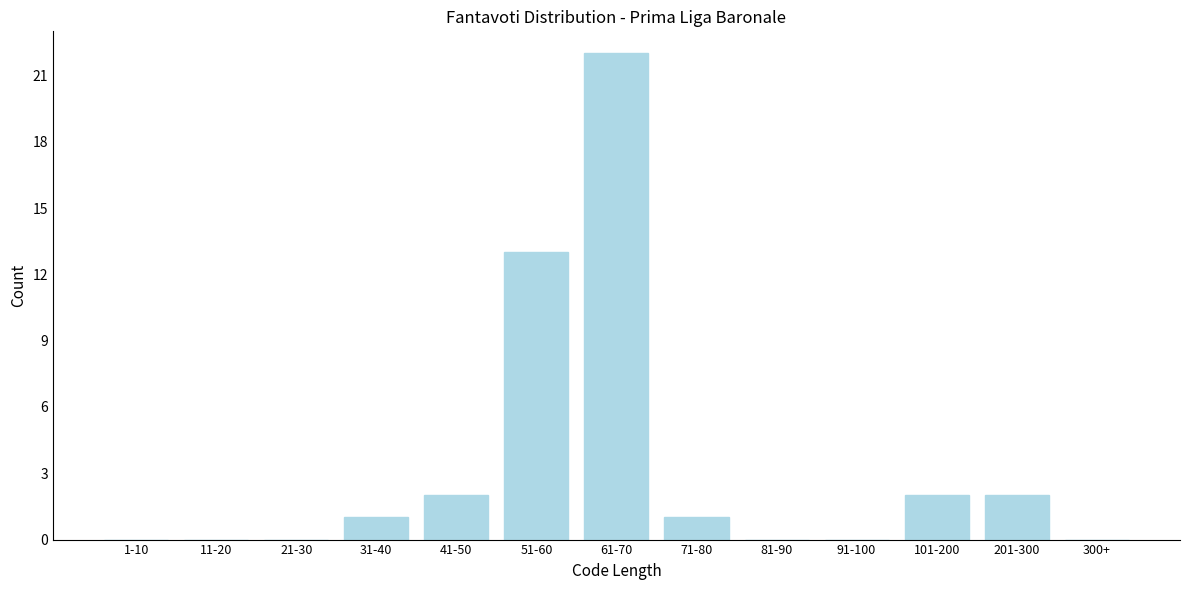

Reading left to right, extract all data points from this chart.

1-10=0	11-20=0	21-30=0	31-40=1	41-50=2	51-60=13	61-70=22	71-80=1	81-90=0	91-100=0	101-200=2	201-300=2	300+=0